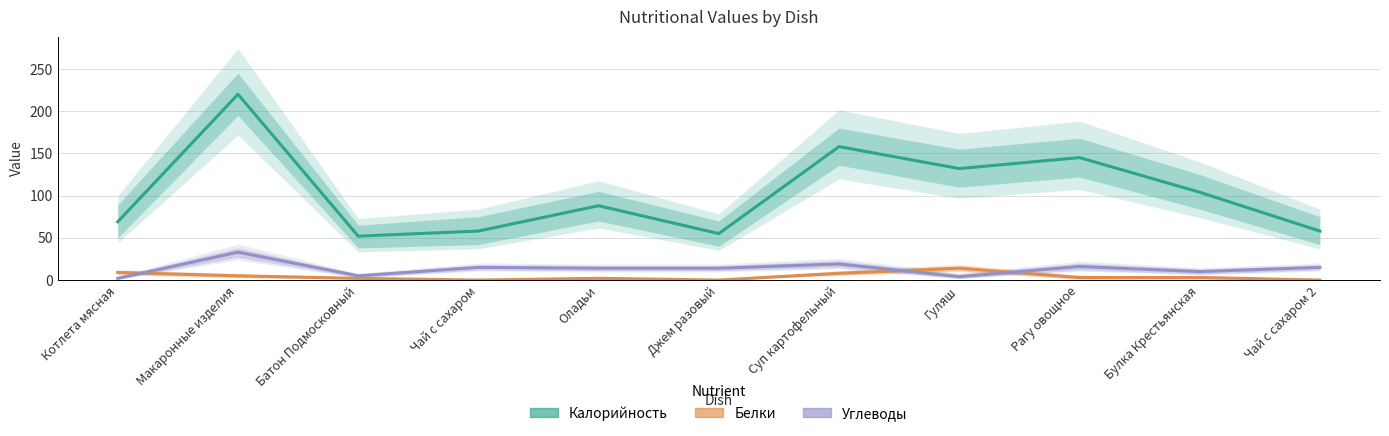

Read the Углеводы value at Батон Подмосковный, to the nearest 5.

5